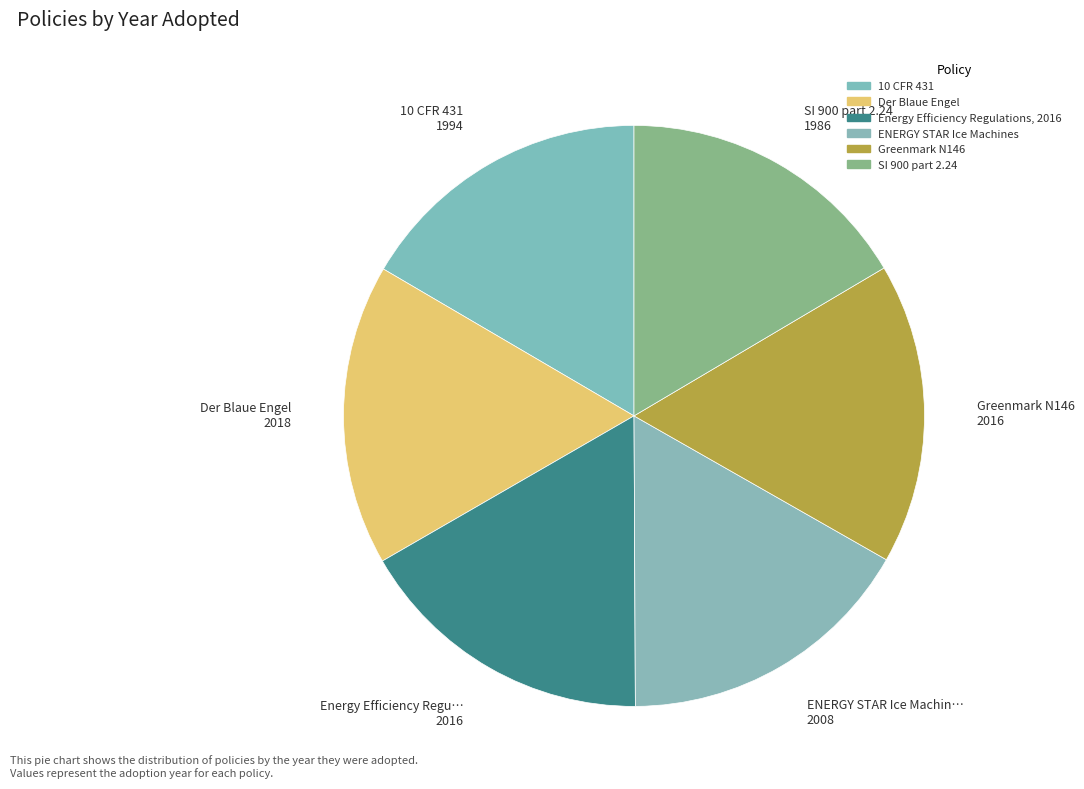

How many slices are in this pie chart?

6